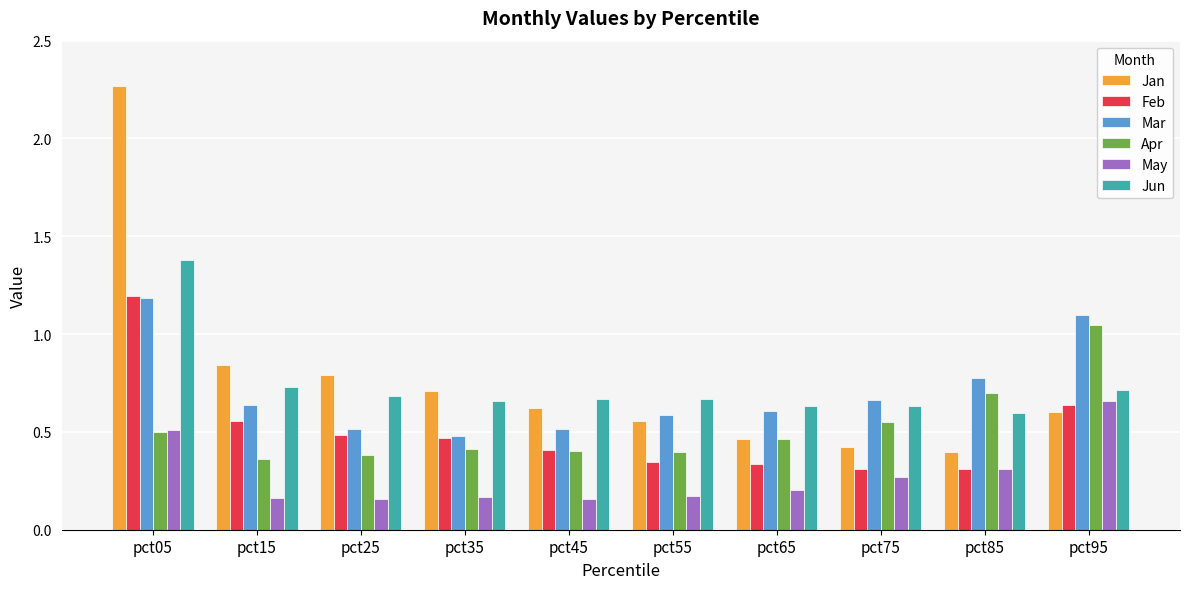

At which category does the chart reach its peak across all series?

pct05